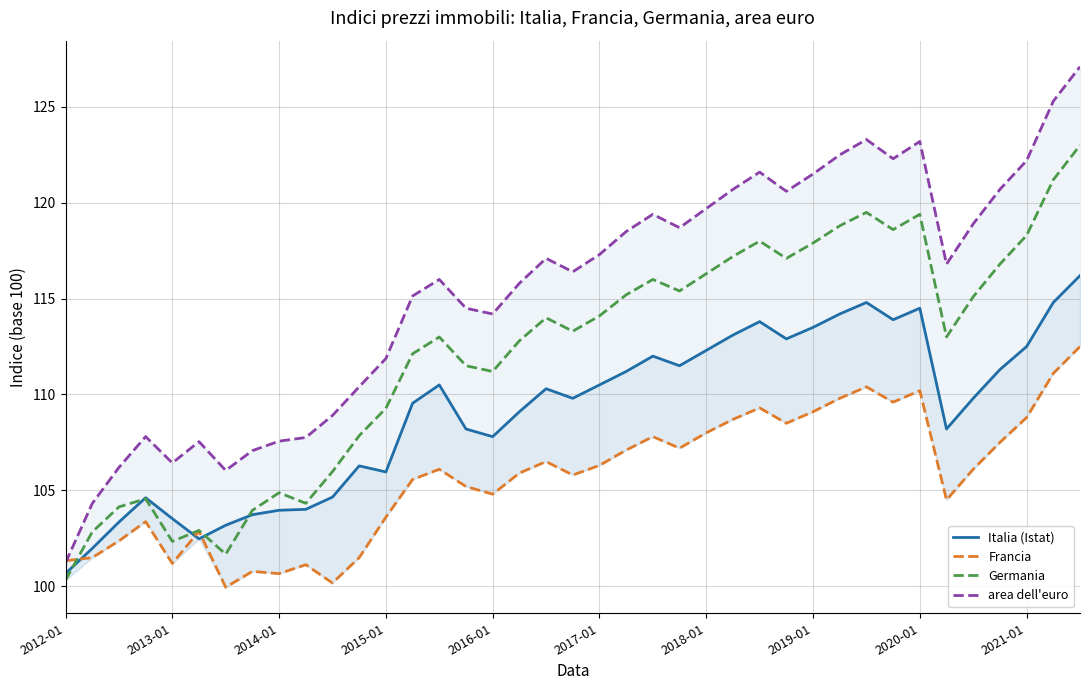

True or false: area dell'euro and Italia (Istat) cross at least once.

False